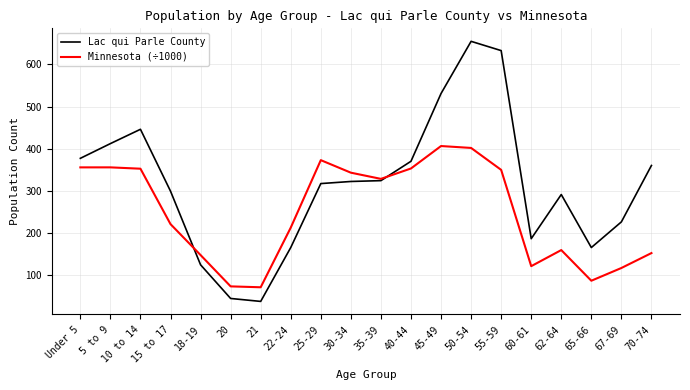

What is the difference between the maximum and minimum values in the Minnesota (÷1000) series?

335.6